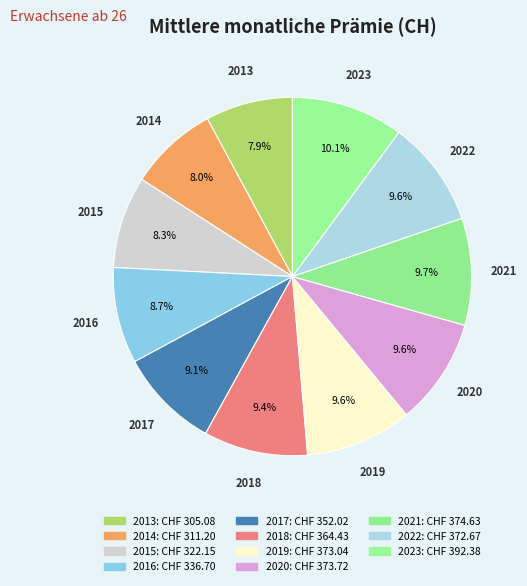

How many segments does this pie chart have?

11